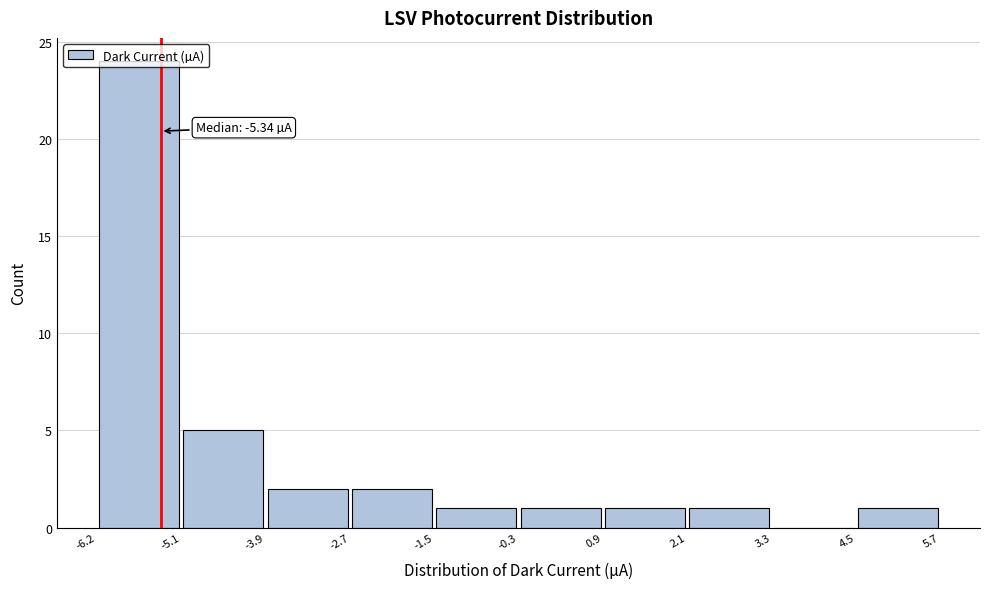

Over which range of the x-axis is the bar tallest?

-6.2 to -5.1